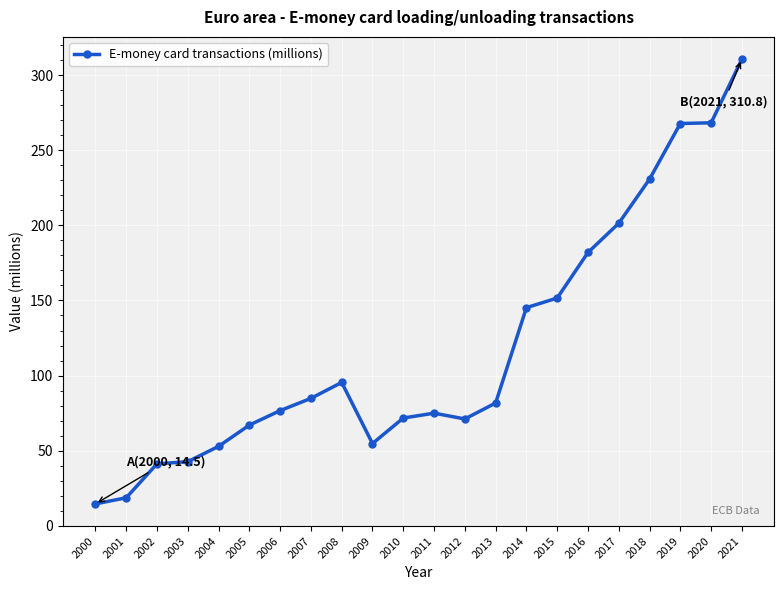

Between 2007 and 2015, which is larger?

2015